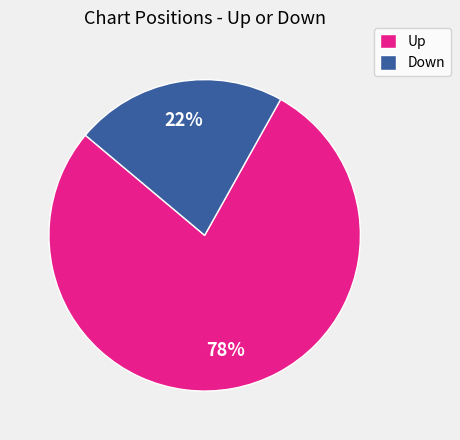

Which slice represents more than half of the pie?

Up